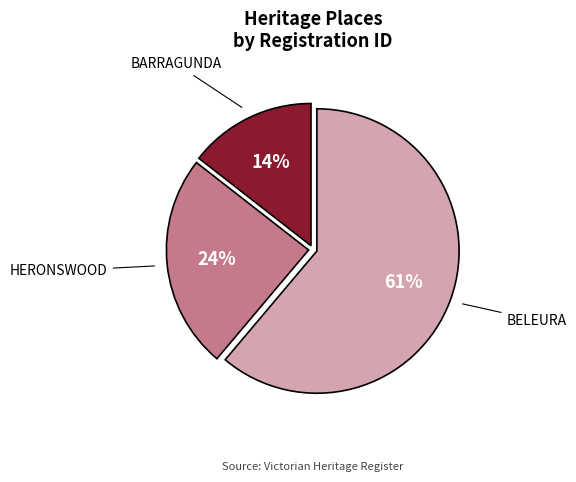

To the nearest percent, what is the difference between the largest and smallest slice percentages?

47%